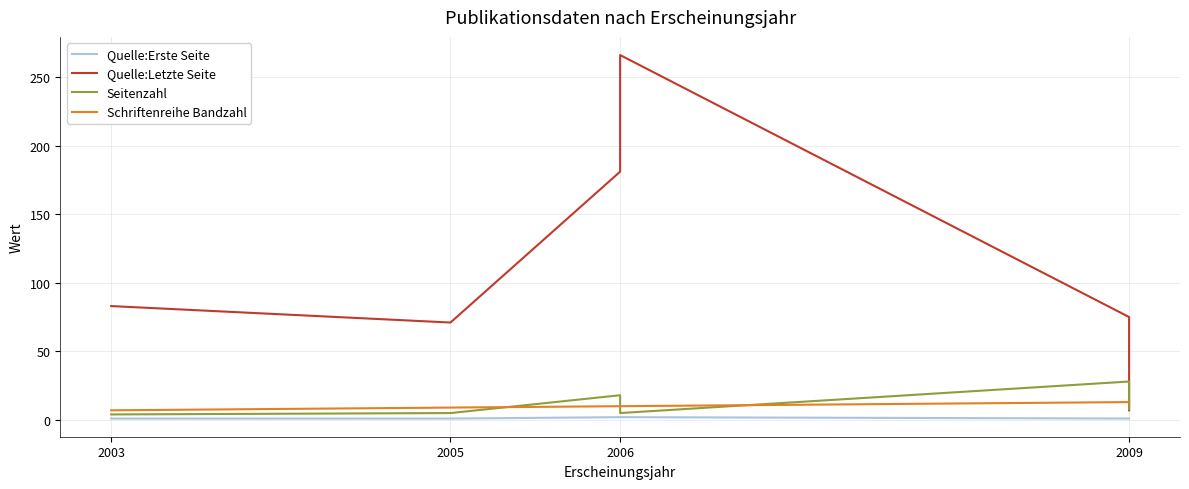

True or false: Quelle:Erste Seite has a value of 2 at 2006.

True